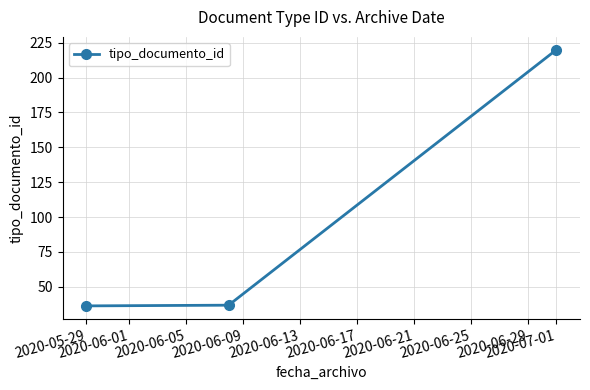

What is the average value?

97.7